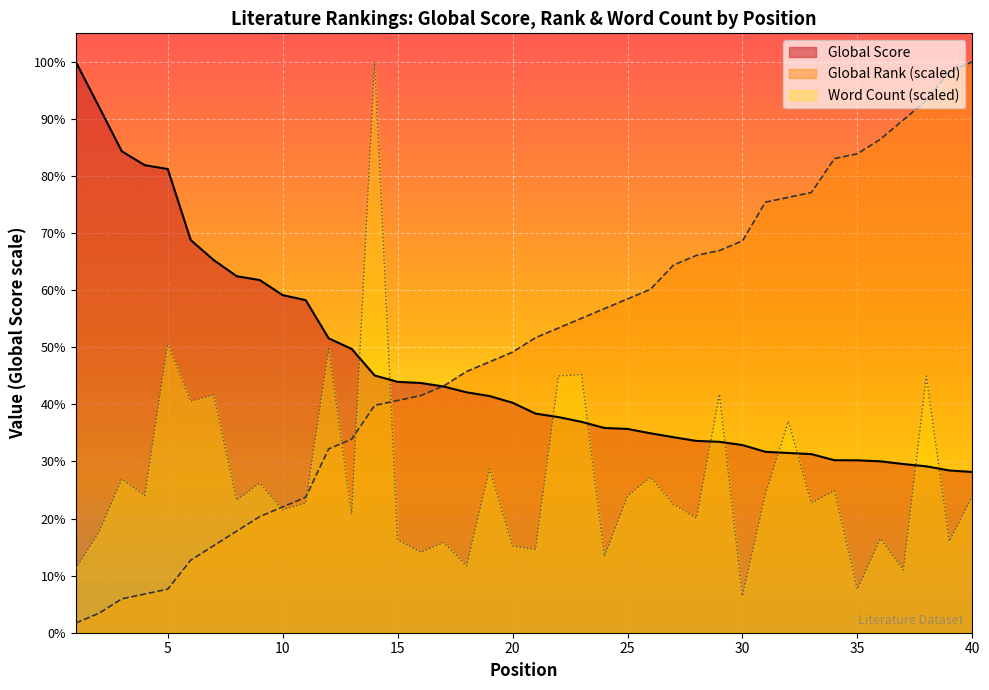

What is the sum of all Word Count (k) values?

76752.5